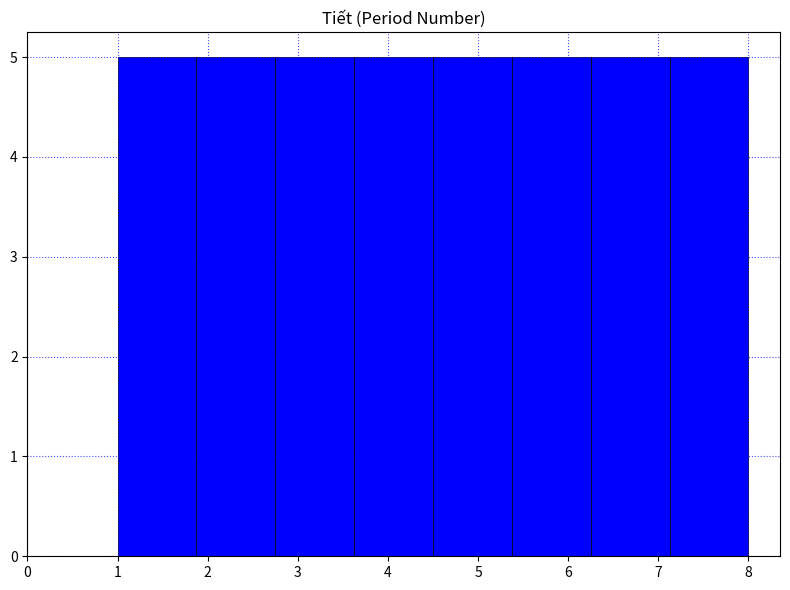

Reading left to right, transcribe this chart: for each bar, give the range it covers on the x-axis and its height. Neither the bar edges nor the heights are printed on the chart, so give them approximately, as read against the axes.

1.0 to 1.9: 5
1.9 to 2.8: 5
2.8 to 3.6: 5
3.6 to 4.5: 5
4.5 to 5.4: 5
5.4 to 6.3: 5
6.3 to 7.1: 5
7.1 to 8.0: 5